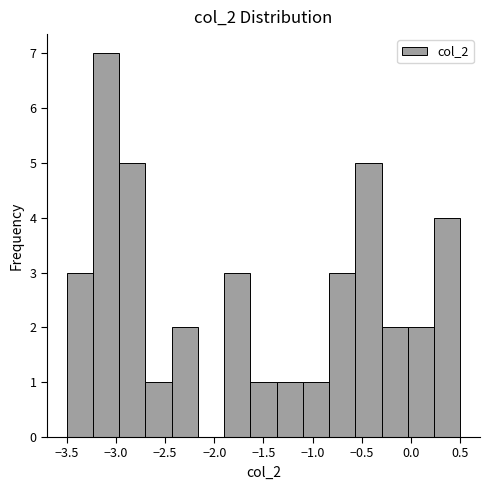

What is the height of the bar covering -2.45 to -2.15 on the x-axis? Neither the bar edges nor the heights are printed on the chart, so give them approximately, as read against the axes.

2